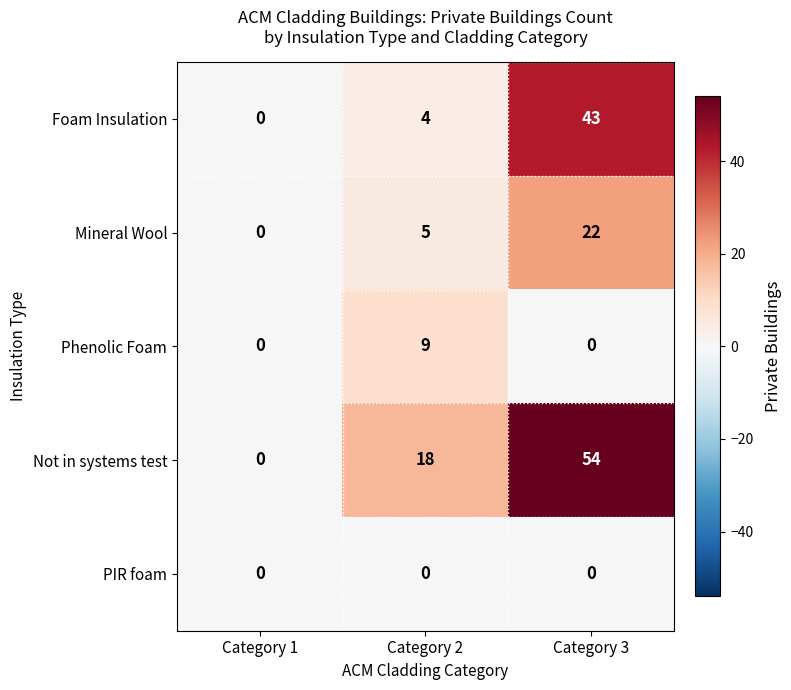

What is the spread (max minus min) of values at Category 2?

18